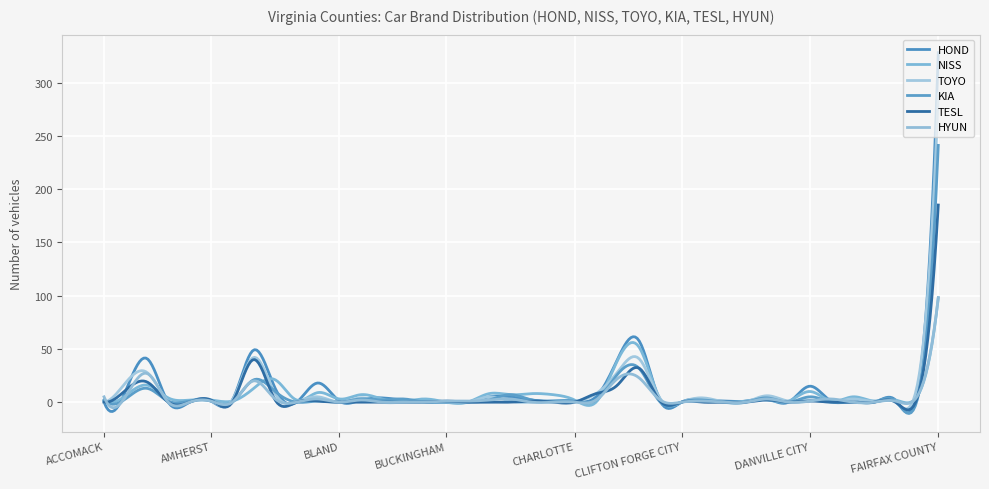

Which series has the widest spread of values?

HOND